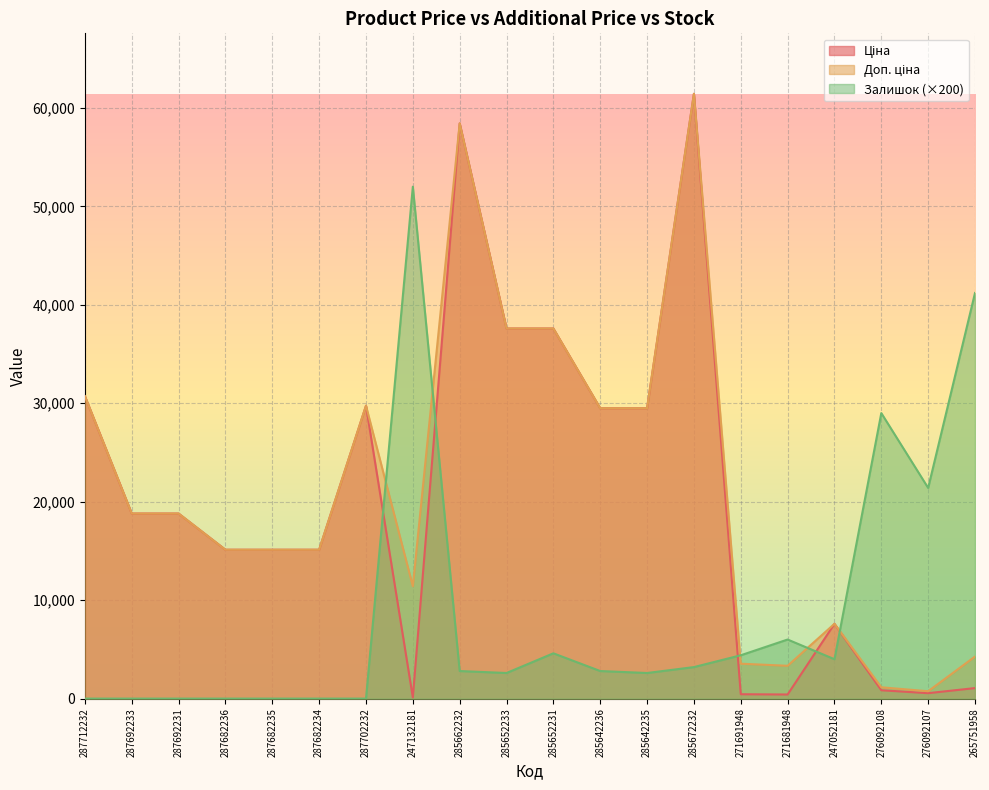

Where does the Доп. ціна series first go above 18796?

287712232